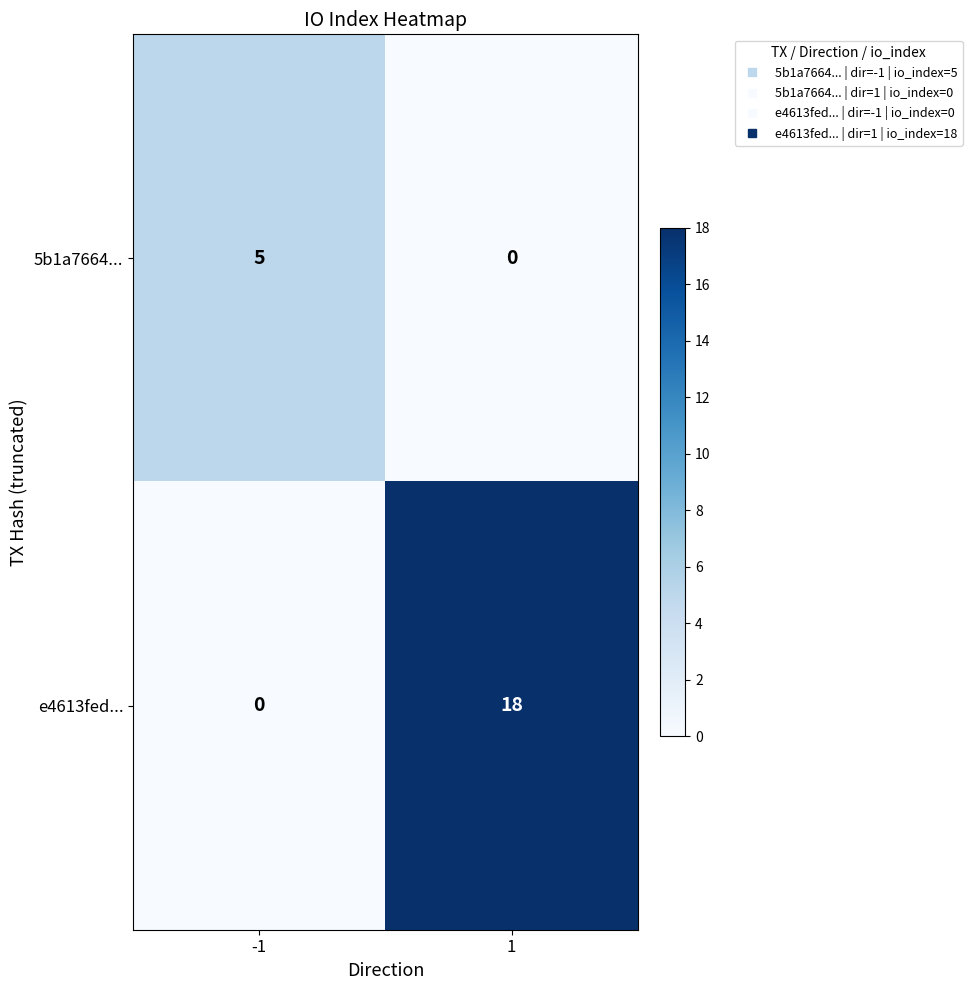

The 5b1a7664... series shows 2 at -1. True or false?

False